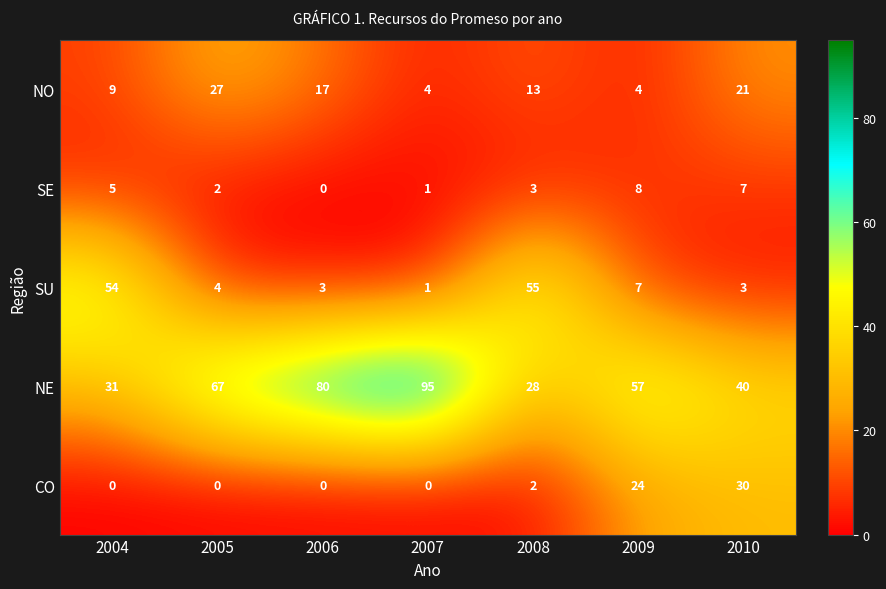

At which label does SE first exceed 3?

2004